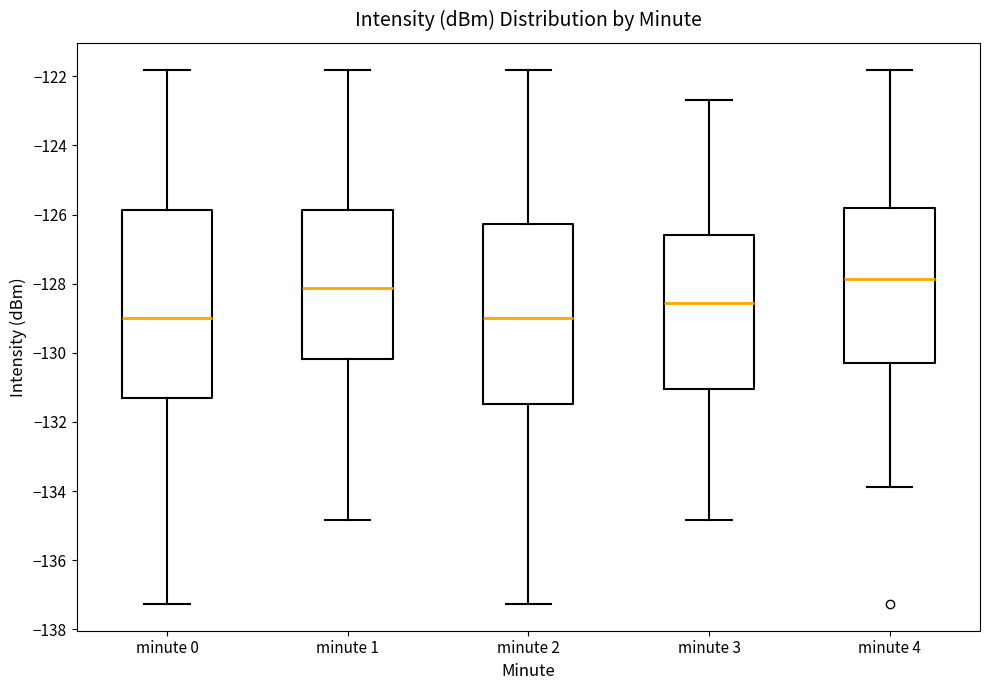

Comparing the boxes themselves (not the whiskers), which one is the tallest?

minute 0